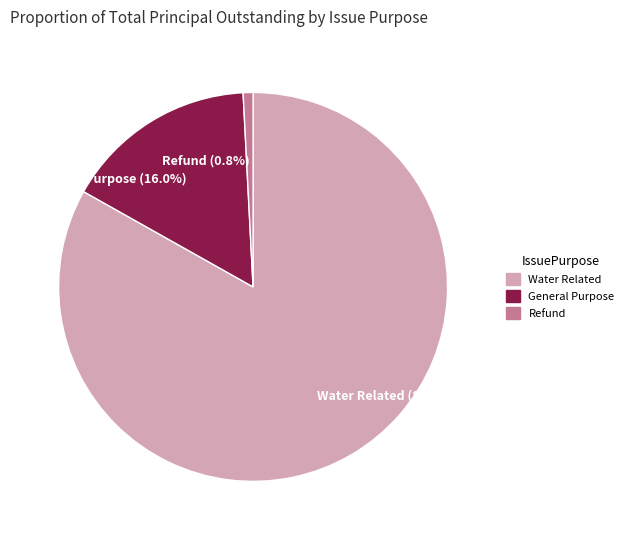

Is Refund the majority of the pie?

No